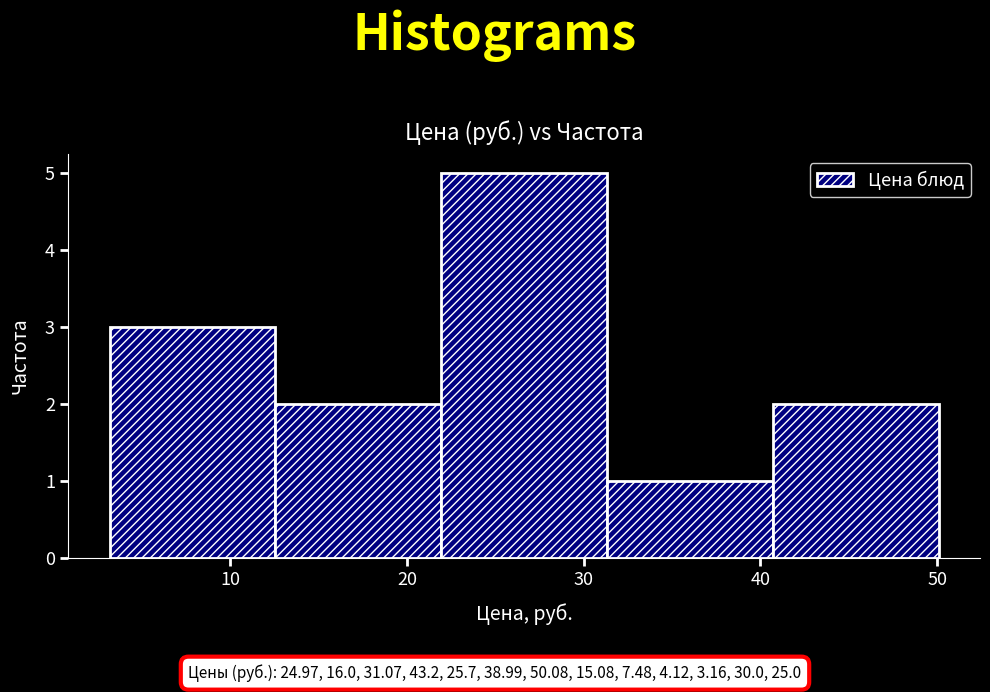

Reading left to right, transcribe this chart: for each bar, give the range it covers on the x-axis and its height. Neither the bar edges nor the heights are printed on the chart, so give them approximately, as read against the axes.

3 to 13: 3
13 to 22: 2
22 to 31: 5
31 to 41: 1
41 to 50: 2